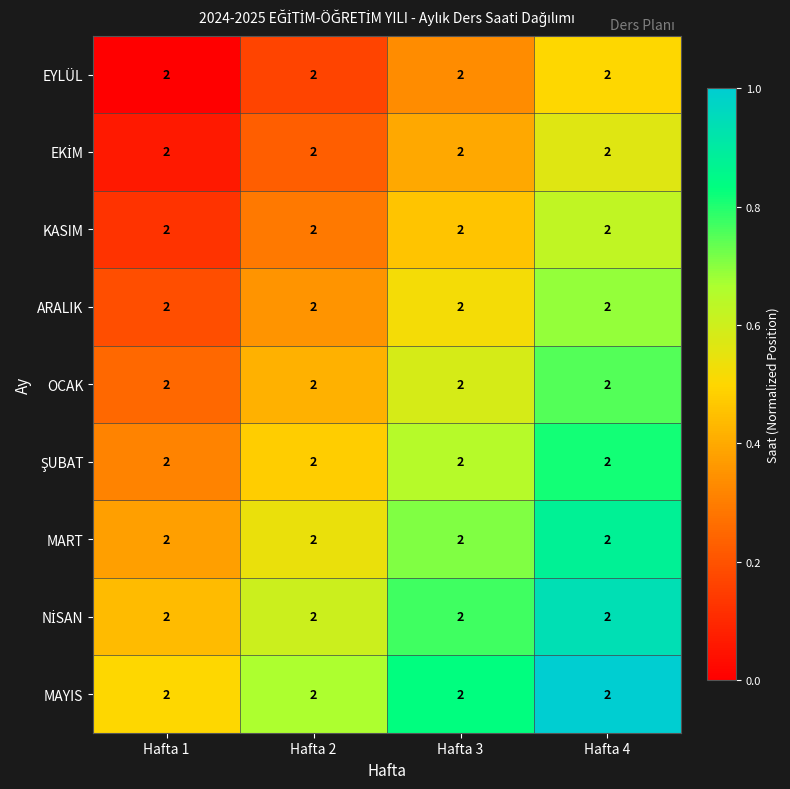

How many distinct data groups are displayed?

9